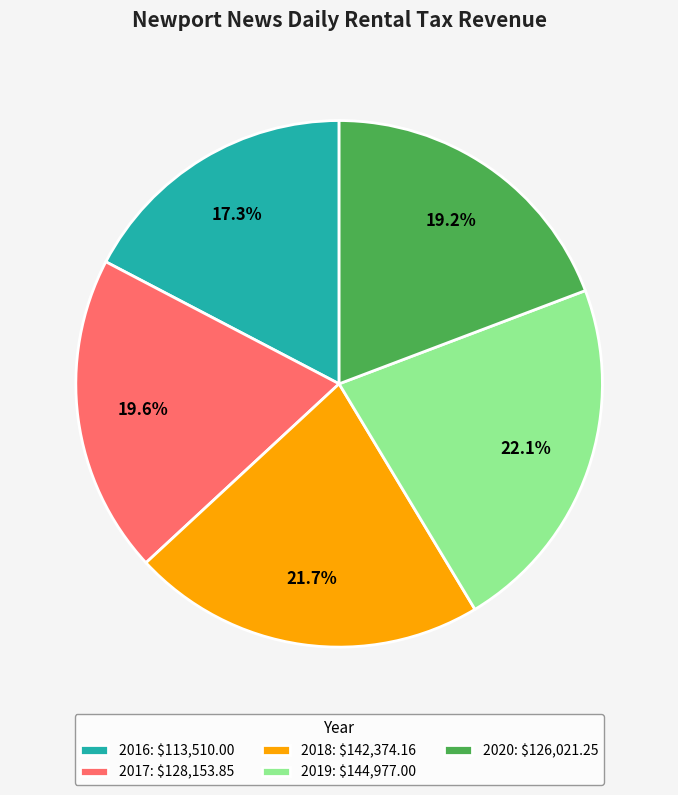

To the nearest percent, what portion does 2017 represent?

20%